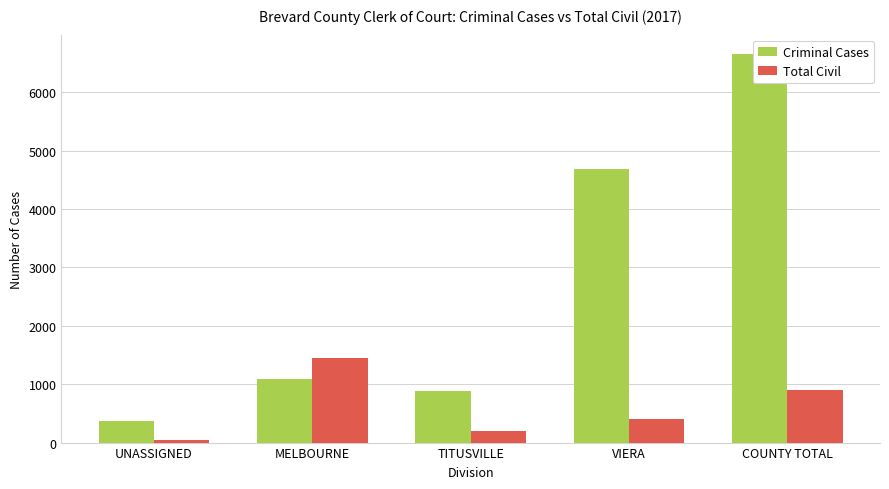

How many data points in Total Civil are less than 402?

2